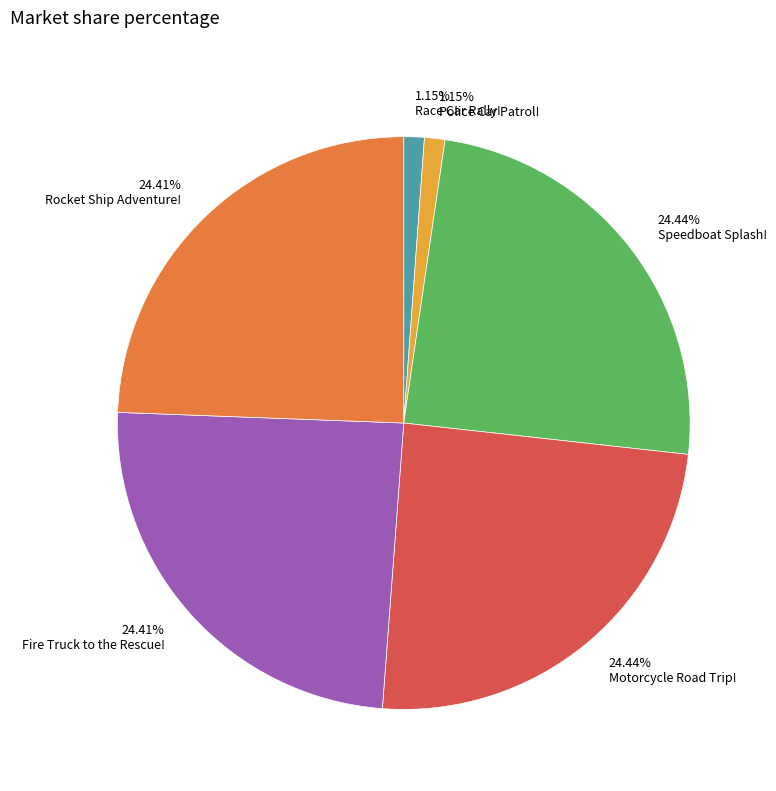

To the nearest percent, what is the combined percentage of Race Car Rally! and Motorcycle Road Trip!?

26%